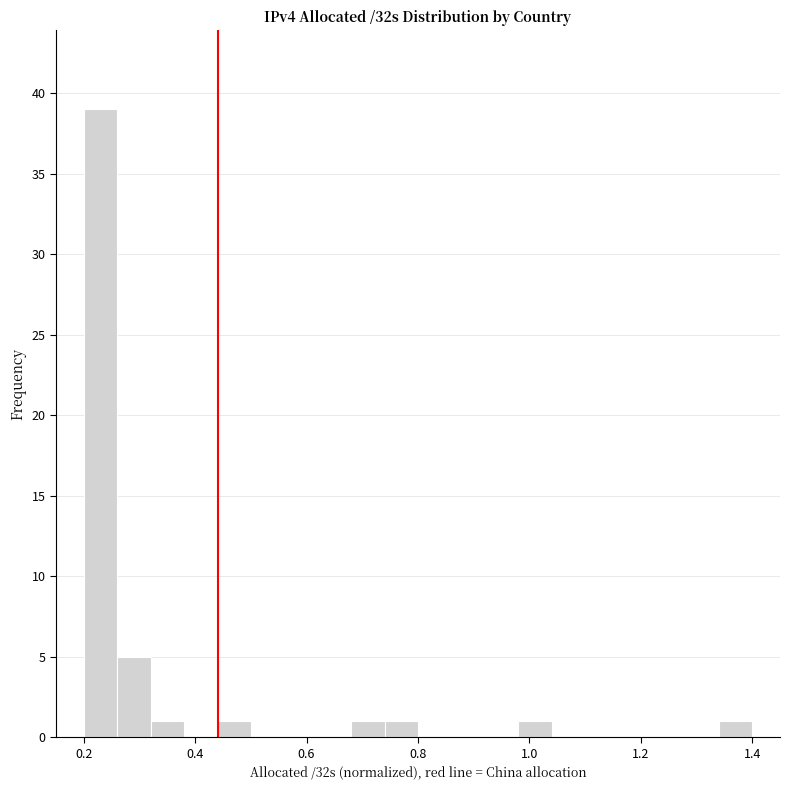

Read against the x-axis, roughly where is the centre of the tallest bar?

0.24